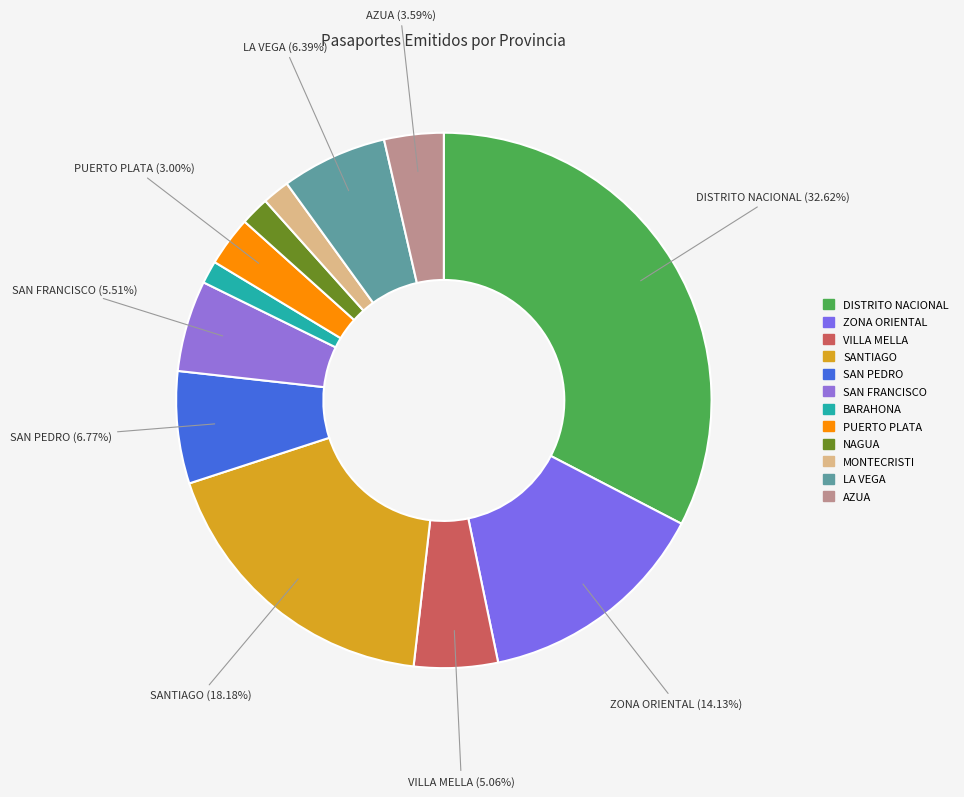

How many segments does this pie chart have?

12